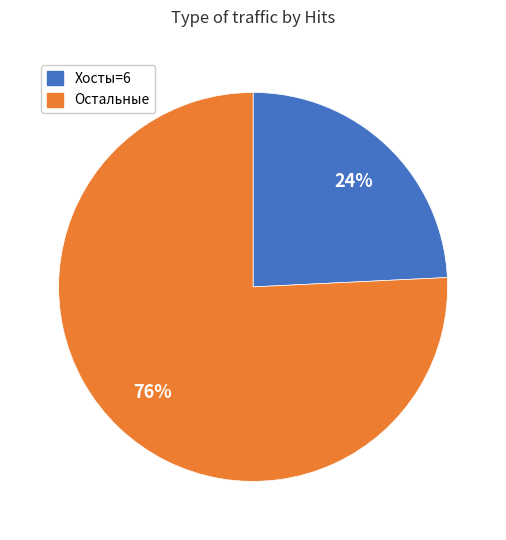

Is there a majority slice in this chart?

Yes